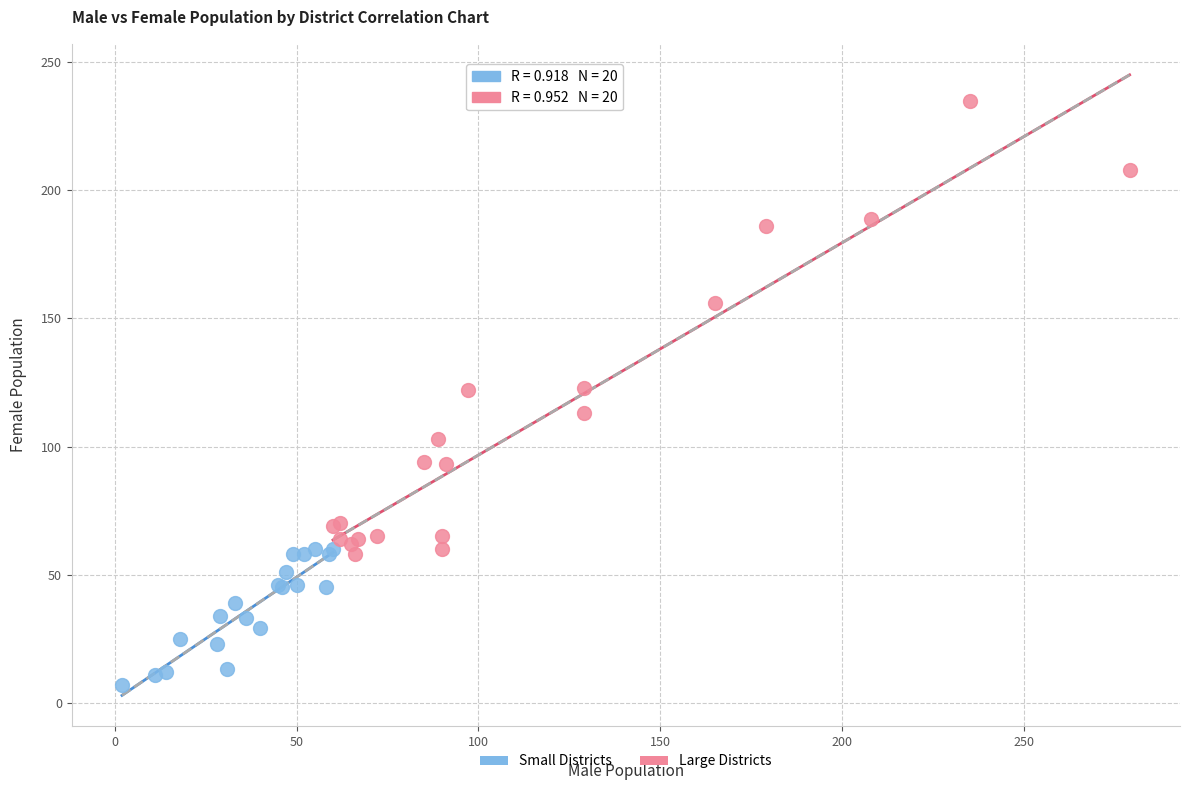

Which series contains the lowest Y value?

Small Districts